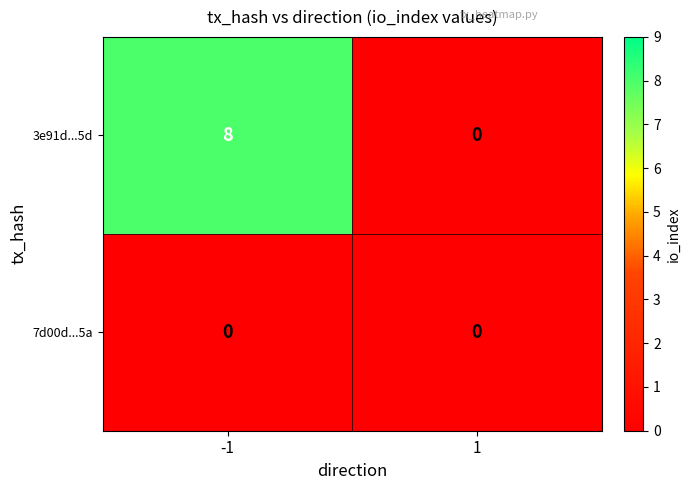

Is the value of 3e91d...5d at -1 greater than the value of 7d00d...5a at -1?

Yes